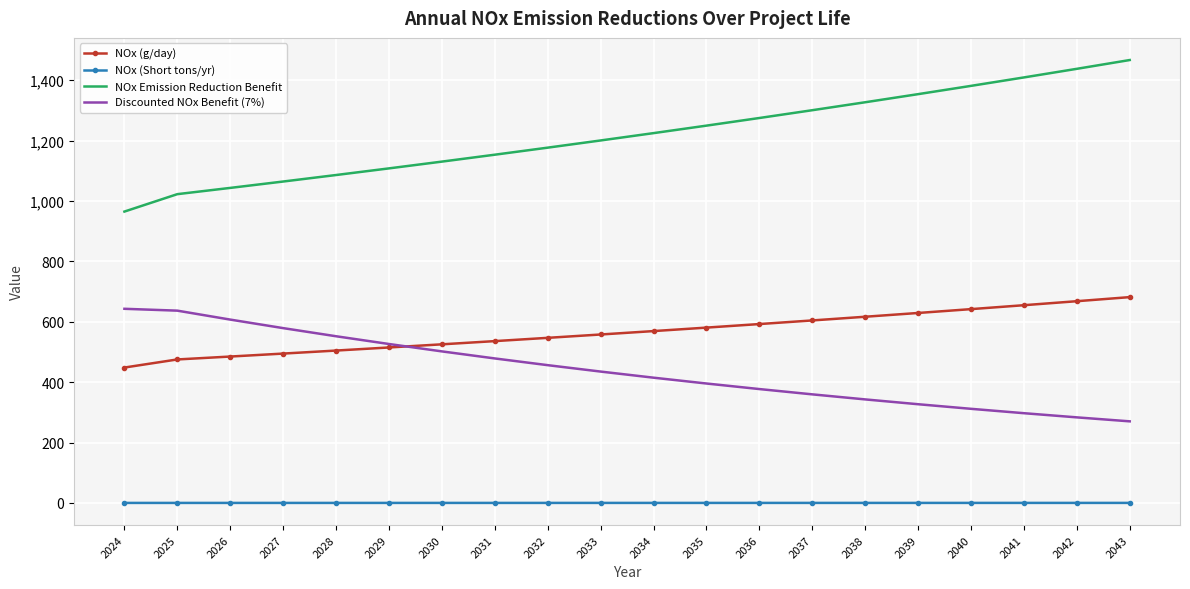

What is the maximum value shown in the chart?

1466.7